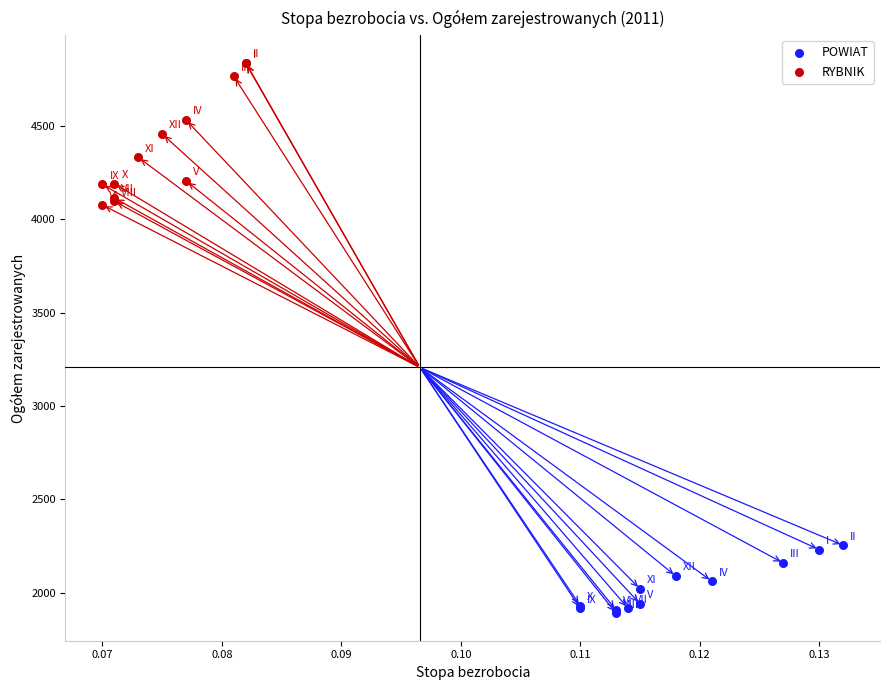

Which series contains the lowest Y value?

POWIAT